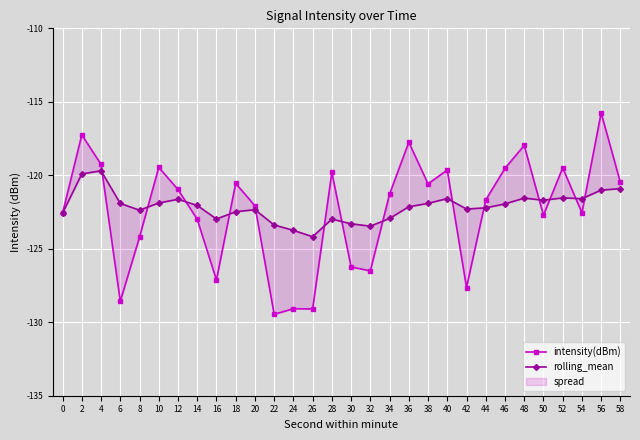

What is the value of the rolling_mean point at the 16th from the left?

-123.3